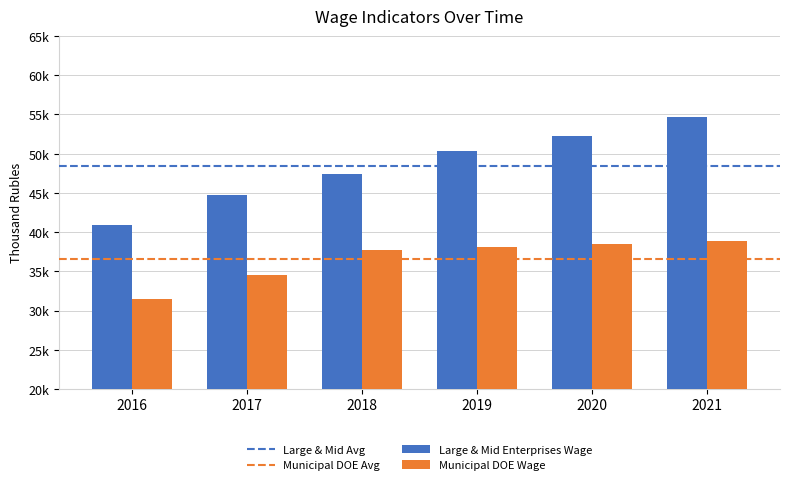

Are the bars grouped side by side (vs. stacked)?

Yes